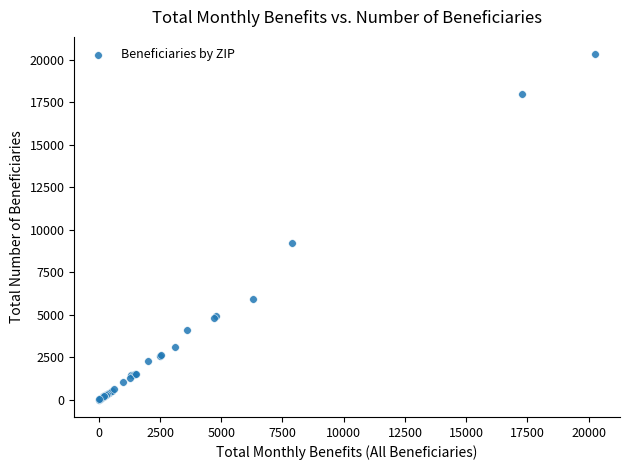

What Y value in the scatter plot is closest to 10175?

9220